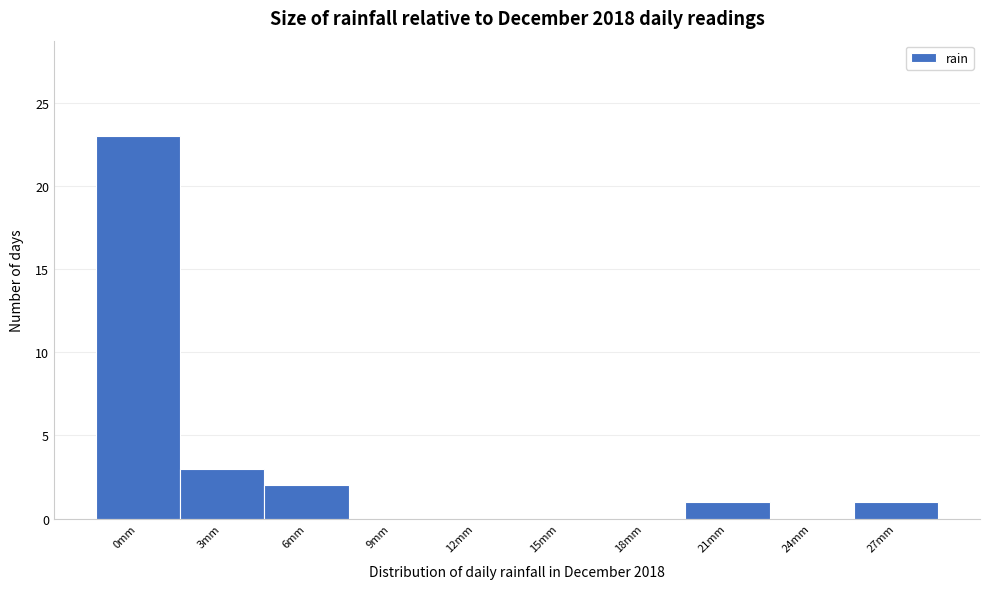

Reading left to right, transcribe all the data shown in this chart.

0mm=23	3mm=3	6mm=2	9mm=0	12mm=0	15mm=0	18mm=0	21mm=1	24mm=0	27mm=1